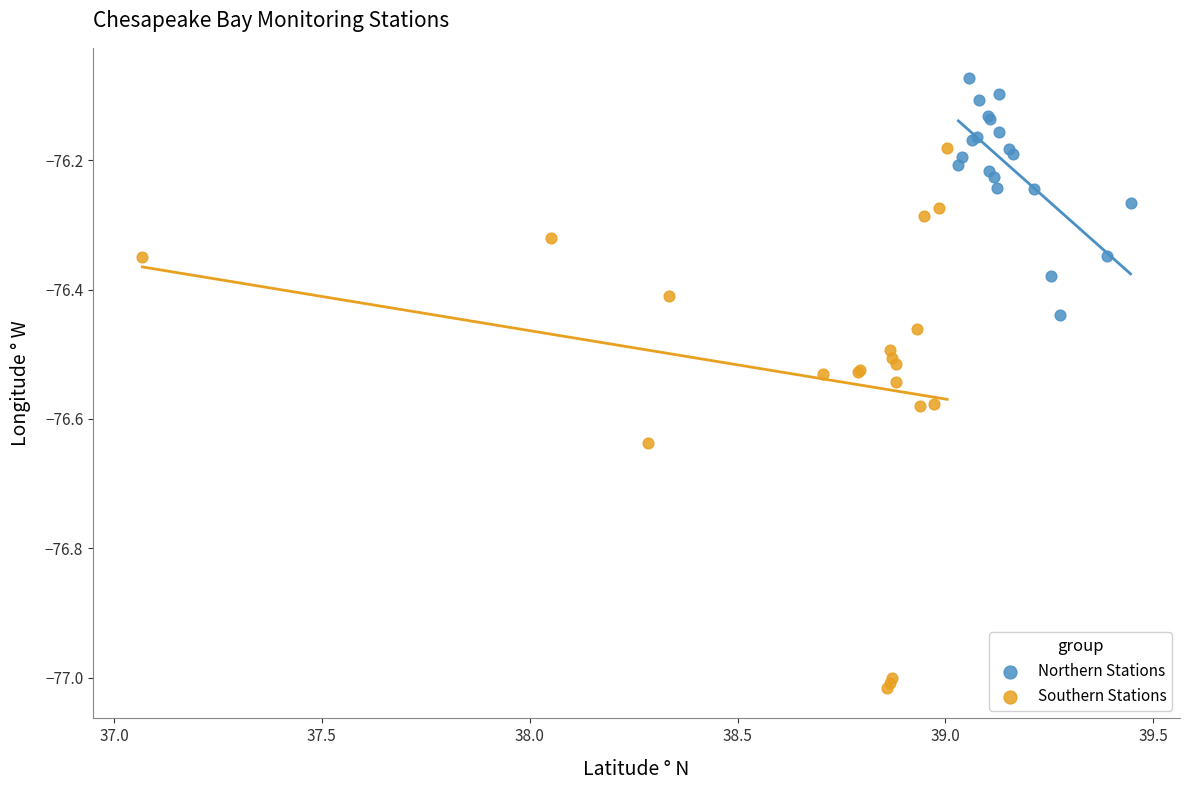

Which series contains the highest Y value?

Northern Stations